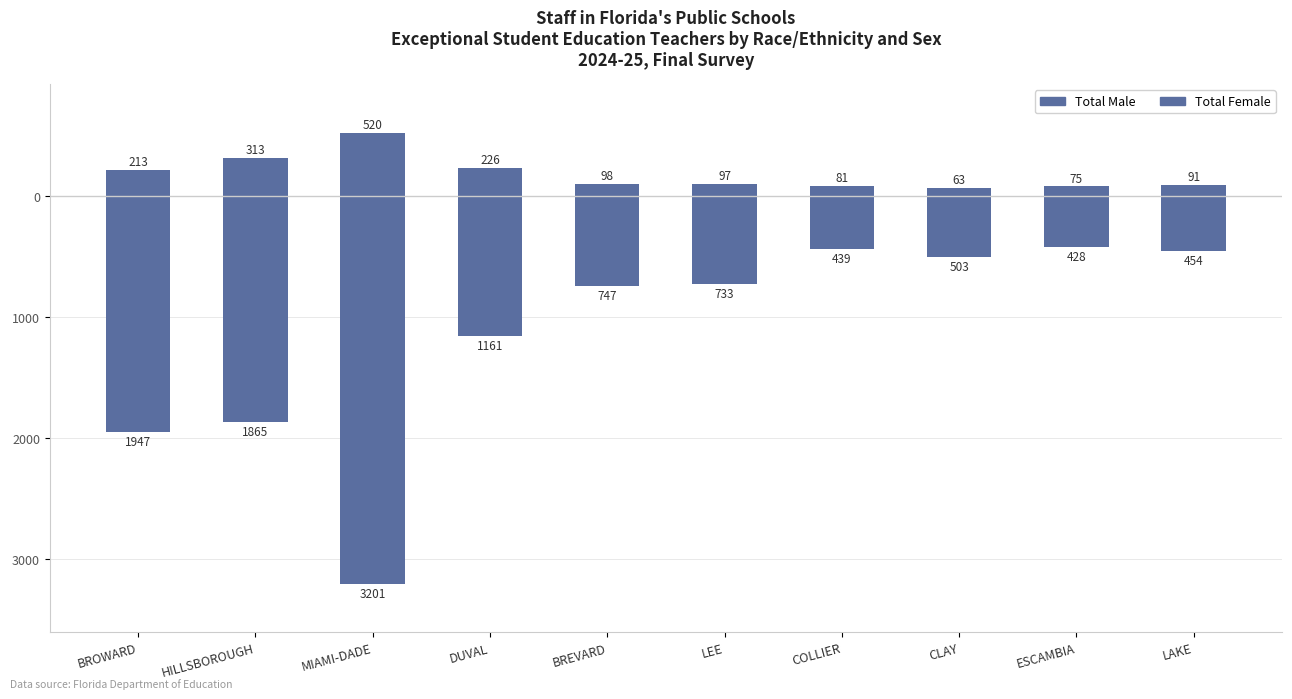

Reading left to right, what are all the values shown in this chart?

Total Female: BROWARD=-1947	HILLSBOROUGH=-1865	MIAMI-DADE=-3201	DUVAL=-1161	BREVARD=-747	LEE=-733	COLLIER=-439	CLAY=-503	ESCAMBIA=-428	LAKE=-454
Total Male: BROWARD=213	HILLSBOROUGH=313	MIAMI-DADE=520	DUVAL=226	BREVARD=98	LEE=97	COLLIER=81	CLAY=63	ESCAMBIA=75	LAKE=91